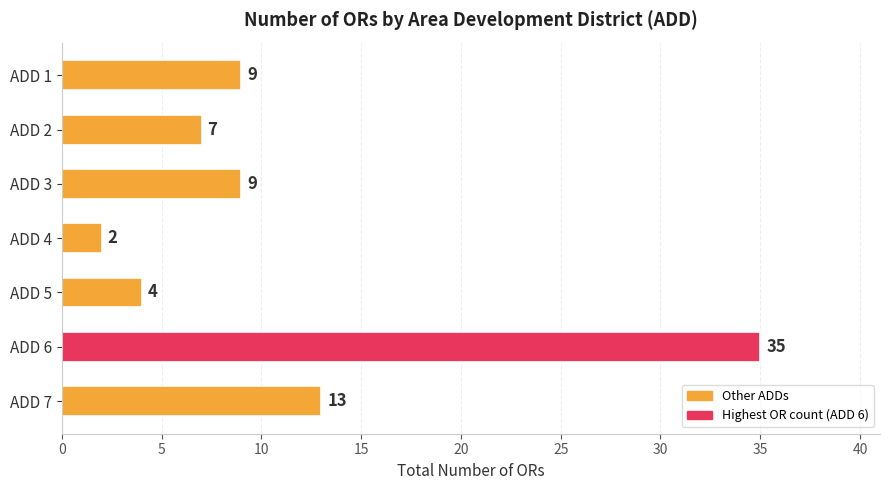

What is the average value?

11